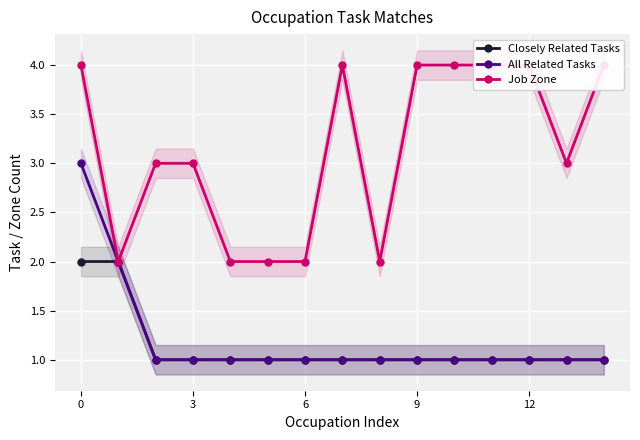

Count the number of data series in this chart.

3